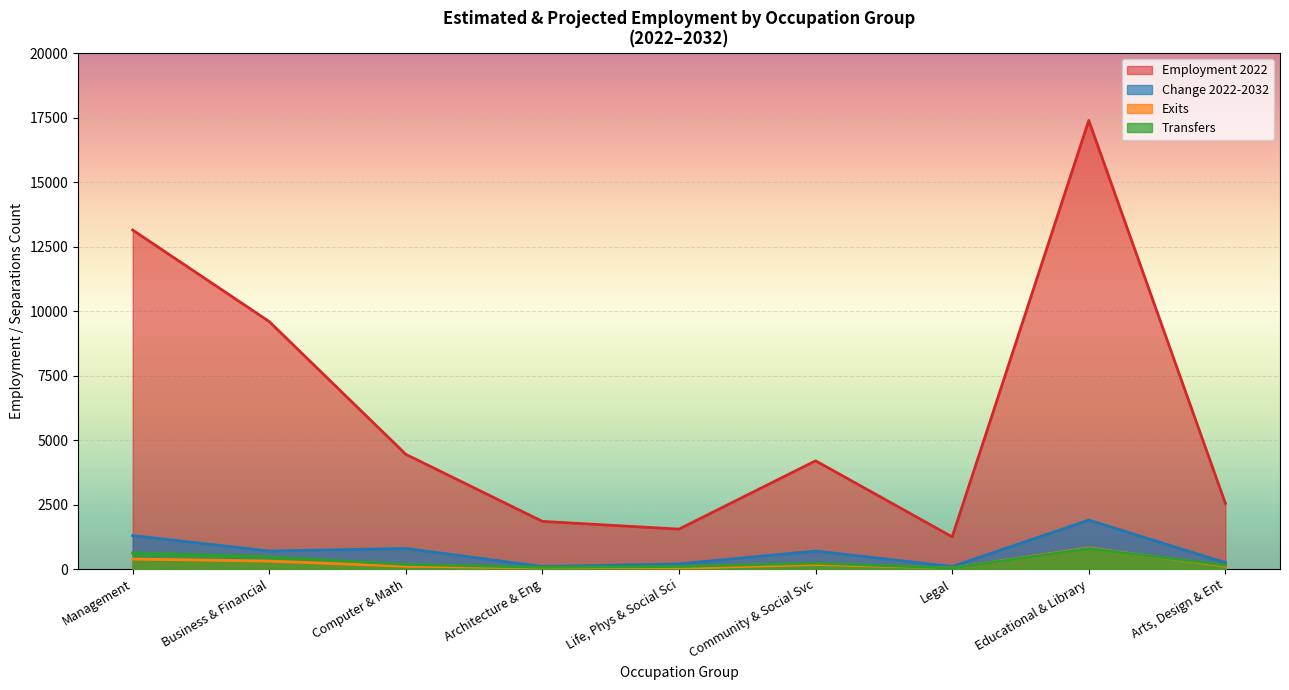

True or false: Transfers and Change 2022-2032 intersect in this chart.

False